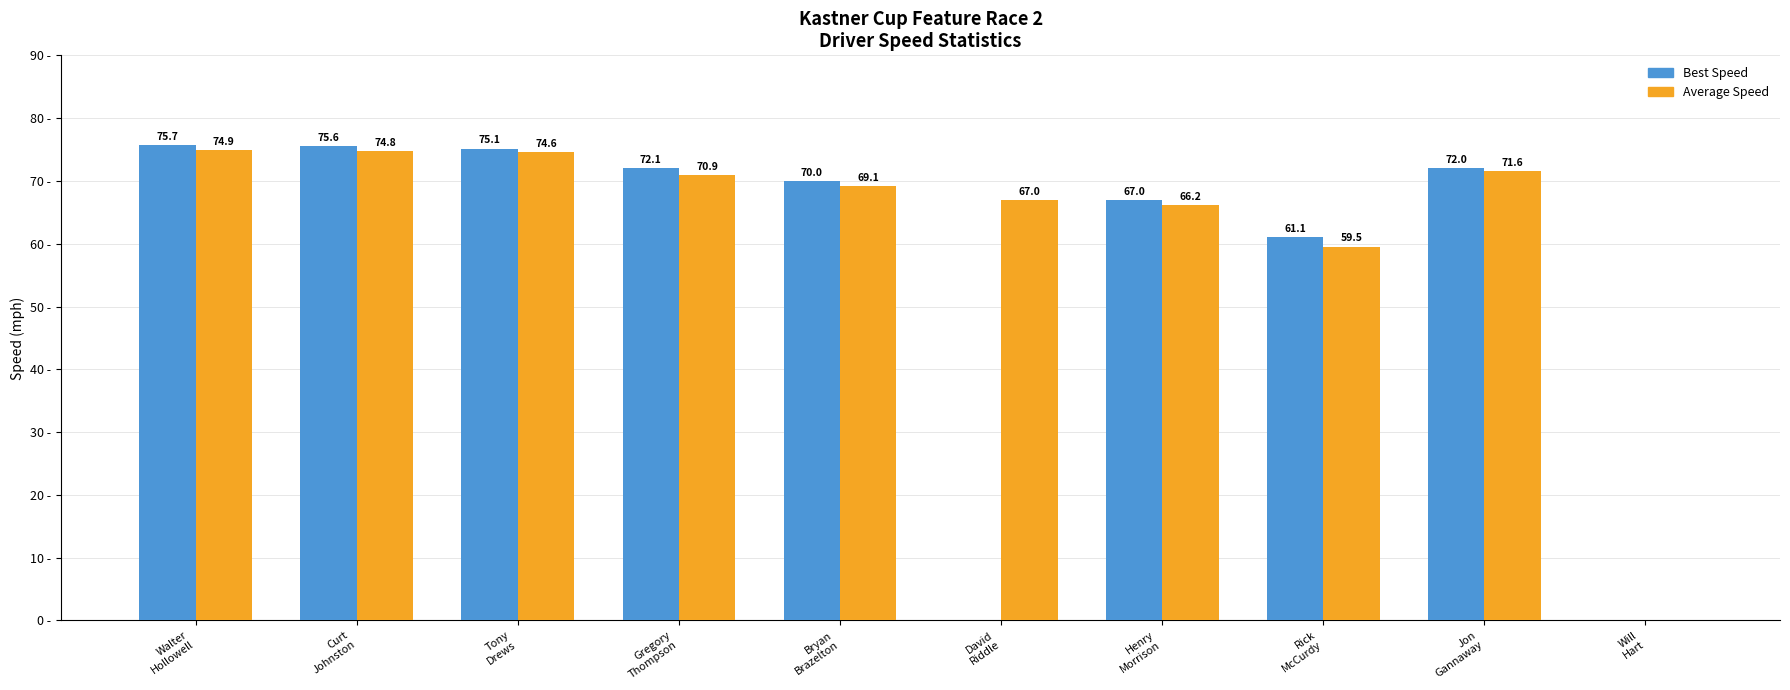

Which series changed the most between Curt
Johnston and Bryan
Brazelton?

Average Speed